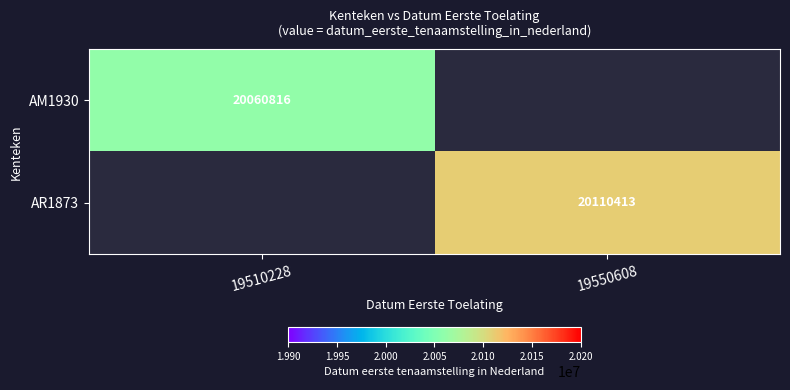

Is it true that AM1930 equals 34472097 at 19510228?

False